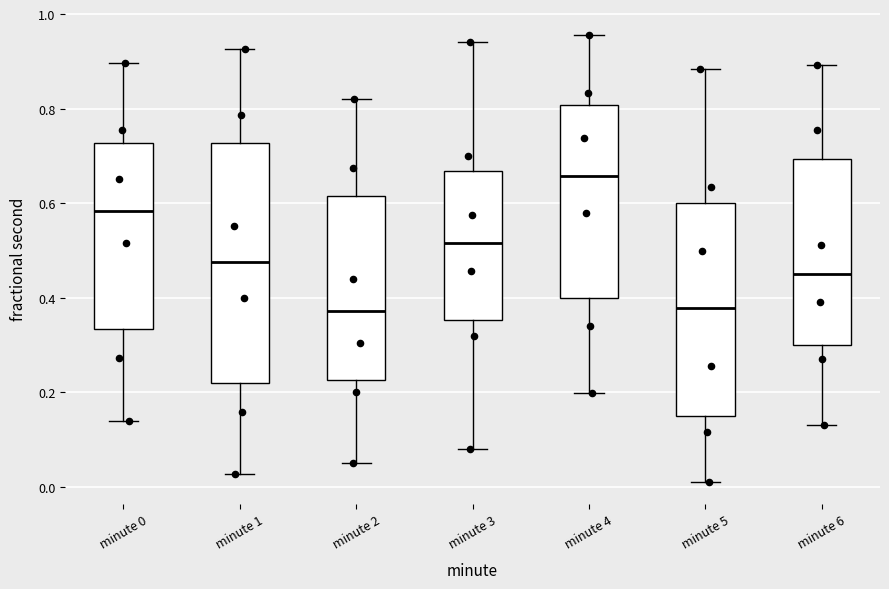

Where does the median line of the box for minute 4 sit on the y-axis? The values are not printed on the chart, so give them approximately, as read against the axis.

0.66